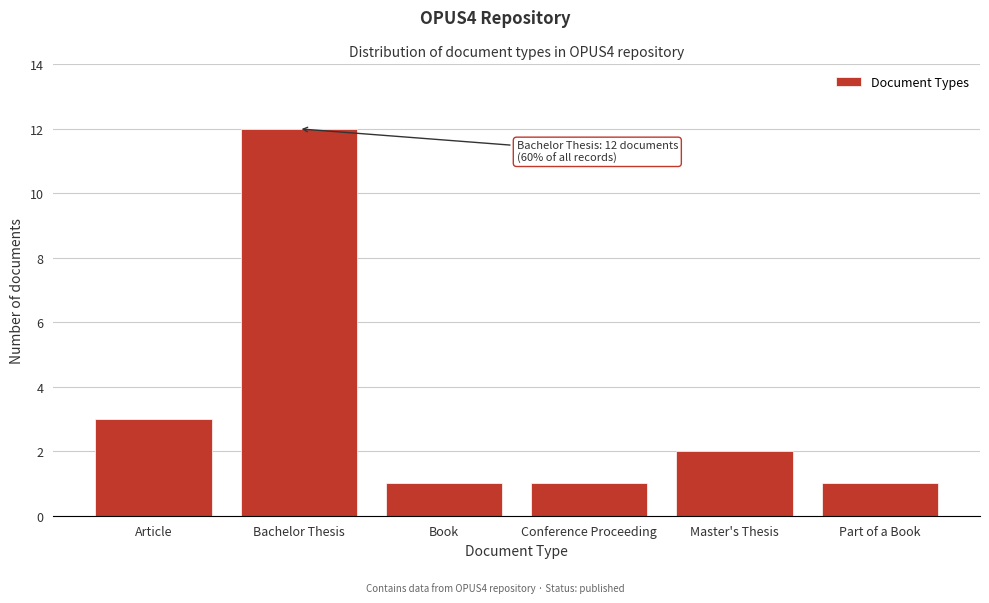

Reading right to left, transcribe all the data shown in this chart.

1	2	1	1	12	3